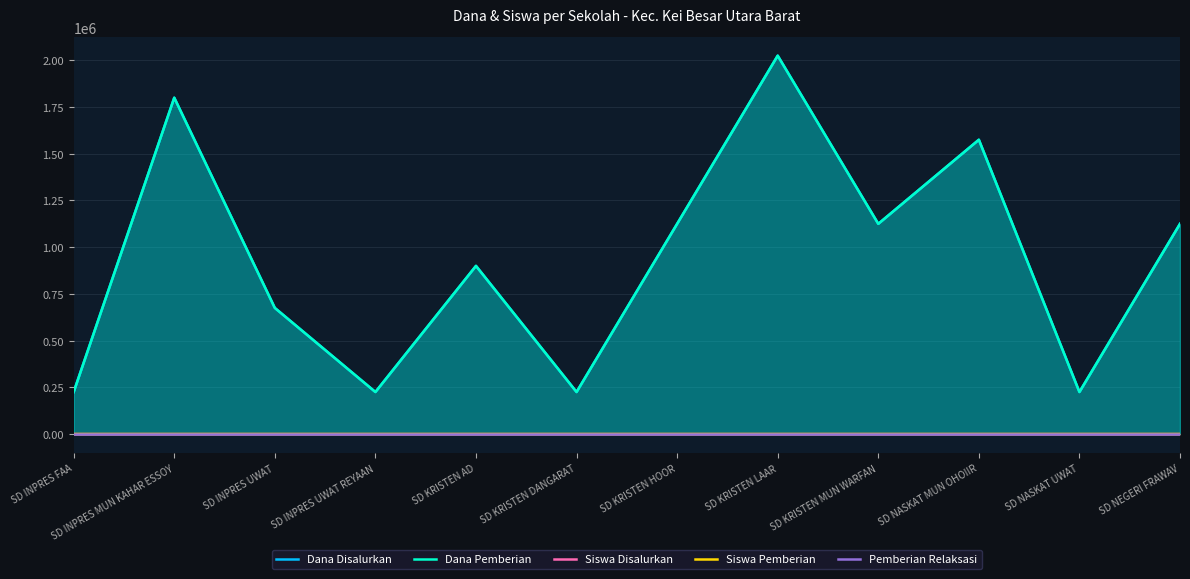

Count the Siswa Pemberian values in the range 1 to 7.

10